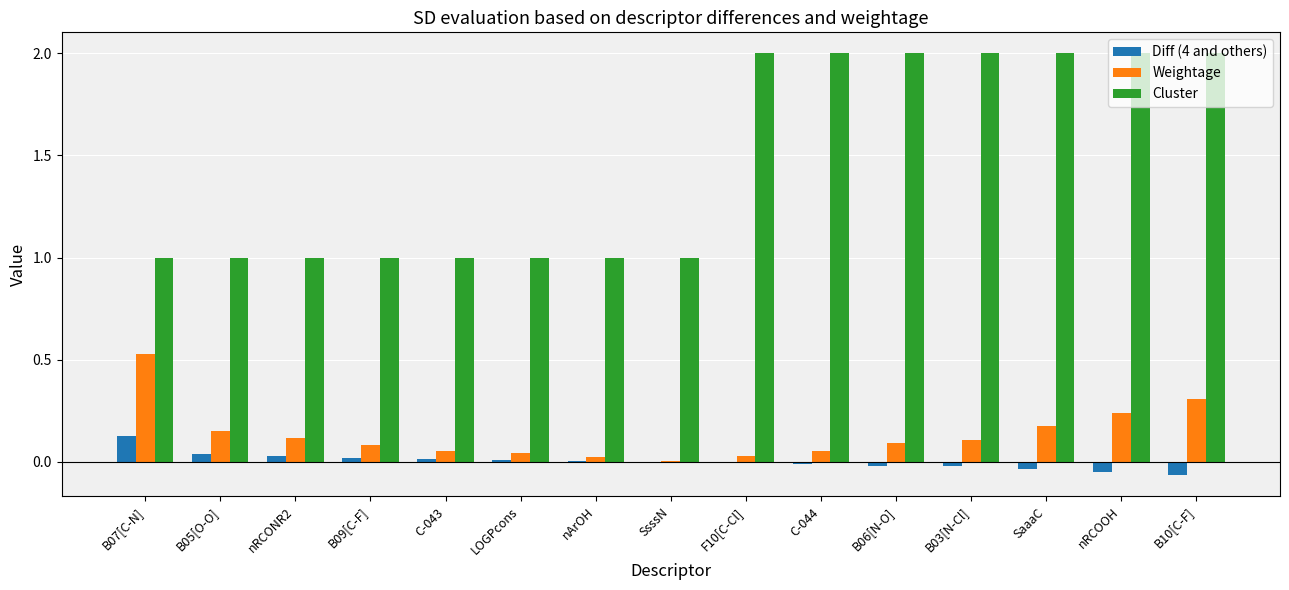

Is the value of Cluster at LOGPcons greater than the value of Diff (4 and others) at nRCOOH?

Yes